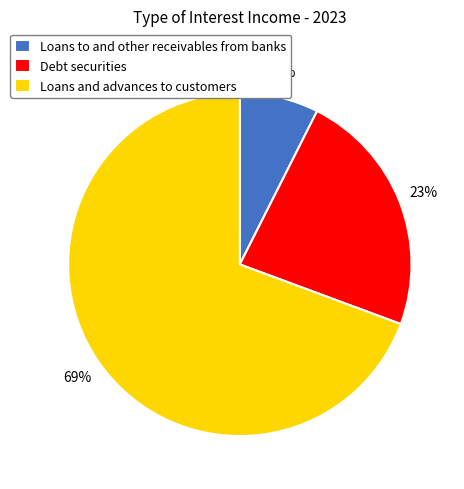

How many segments does this pie chart have?

3